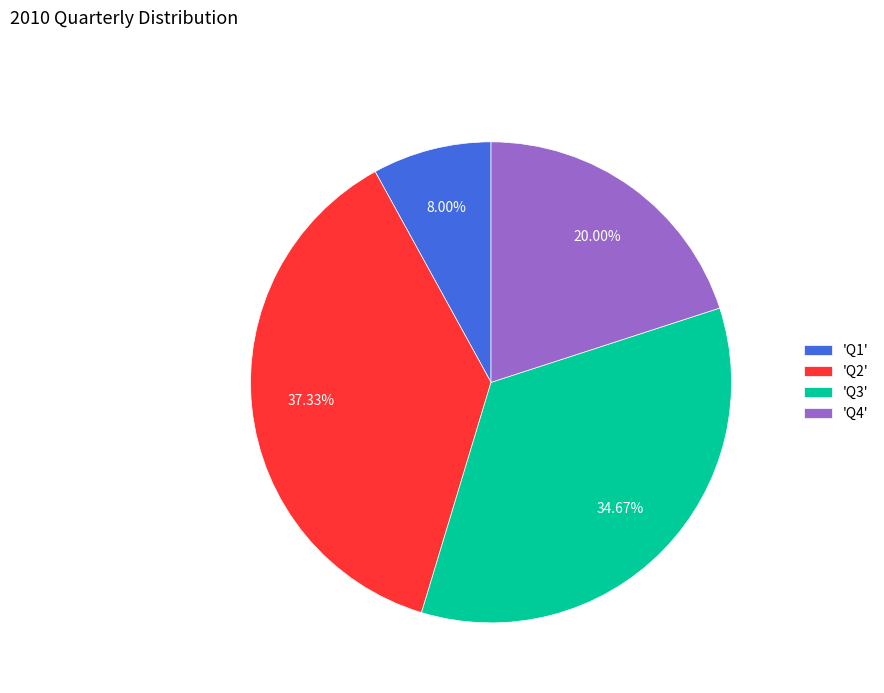

Rank the categories by value from highest to lowest.

'Q2', 'Q3', 'Q4', 'Q1'